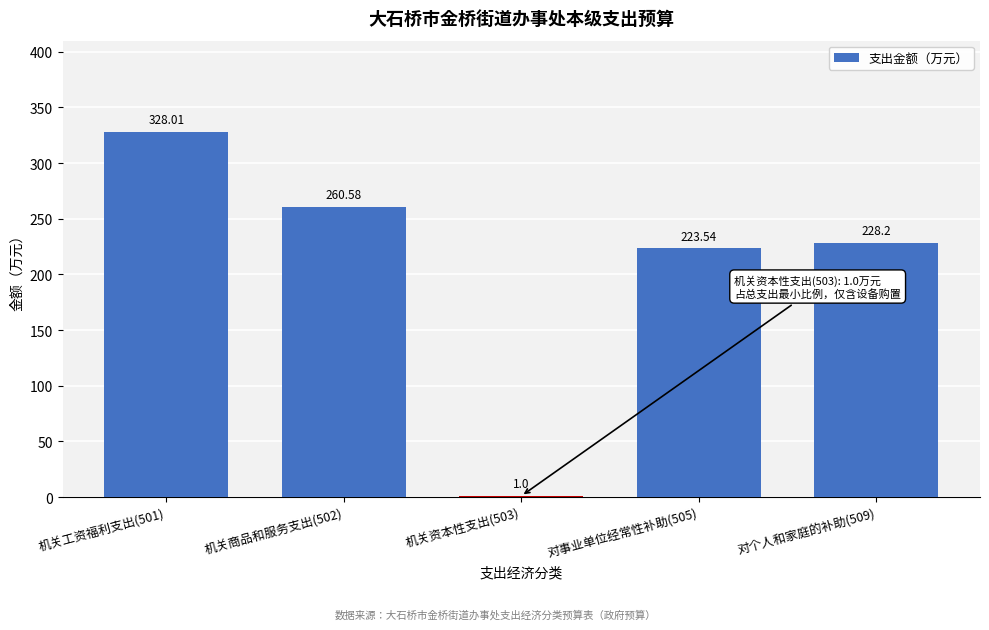

What is the change in value from 机关工资福利支出(501) to 机关商品和服务支出(502)?

-67.4